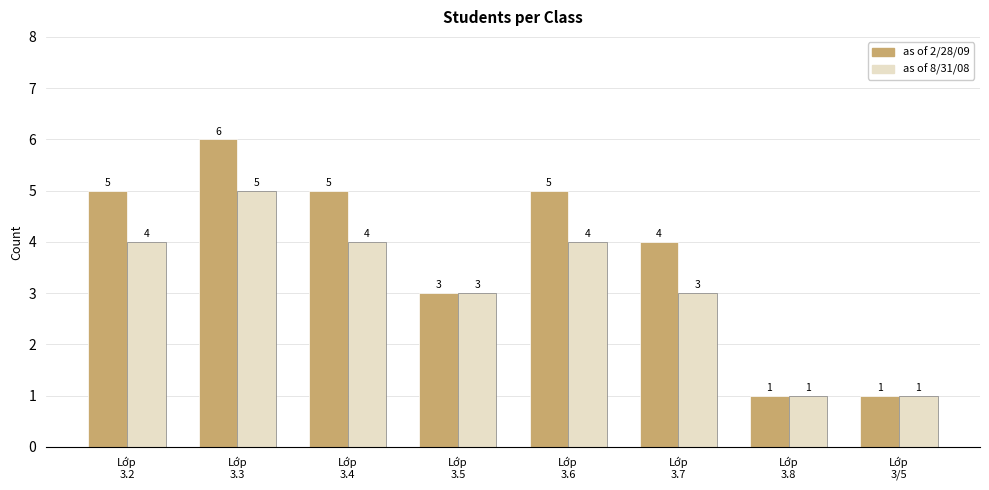

Which series has the largest range (max minus min)?

as of 2/28/09